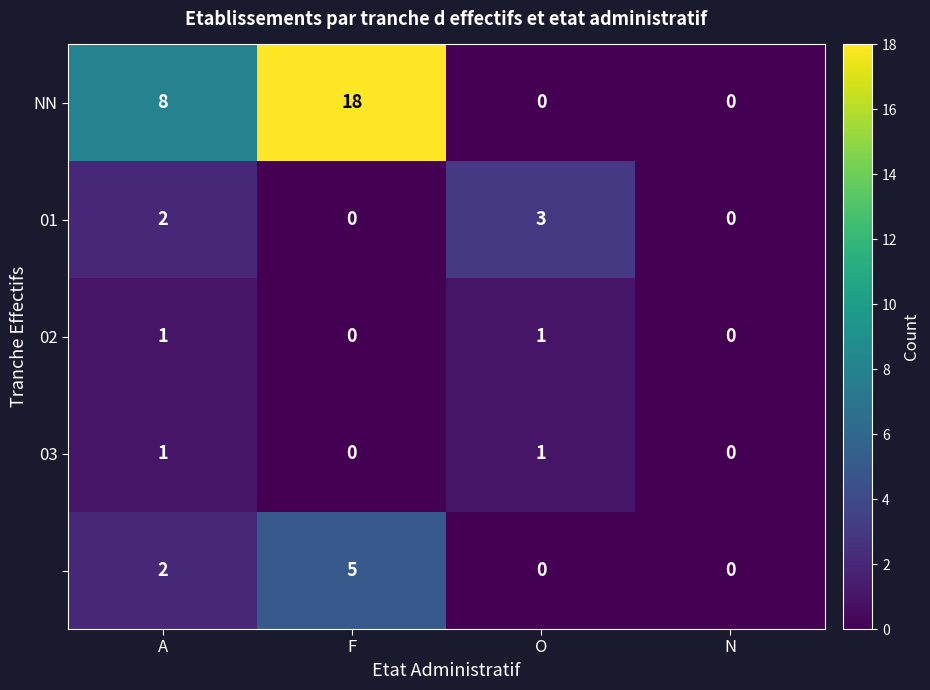

What is the spread (max minus min) of values at O?

3